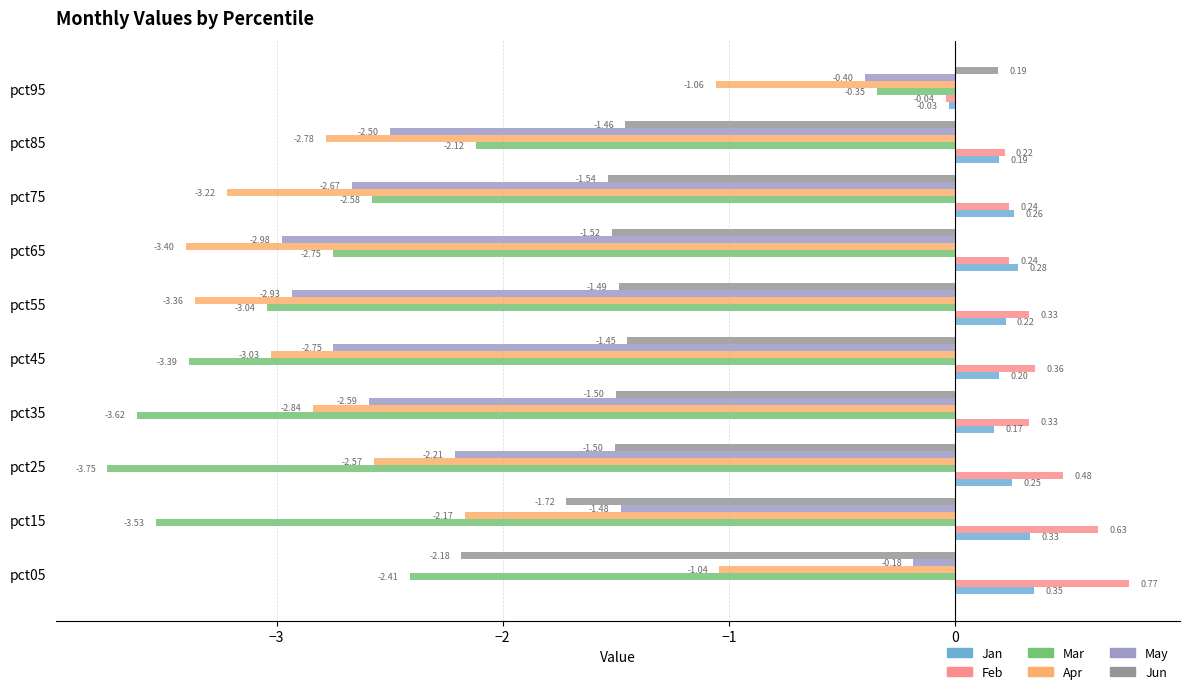

What is the spread (max minus min) of values at pct15?

4.2